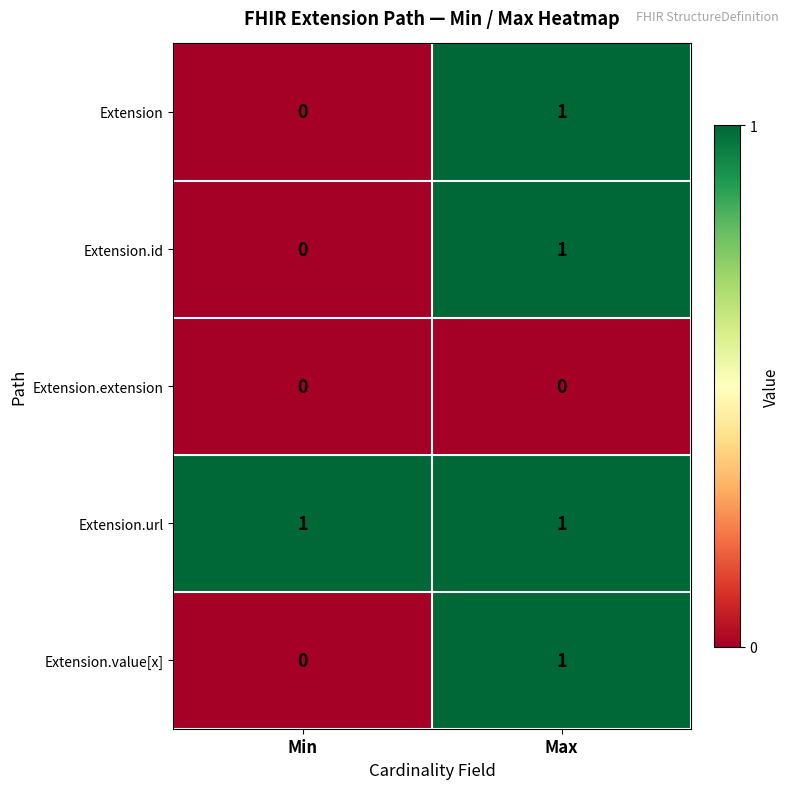

How many series are shown in this chart?

5